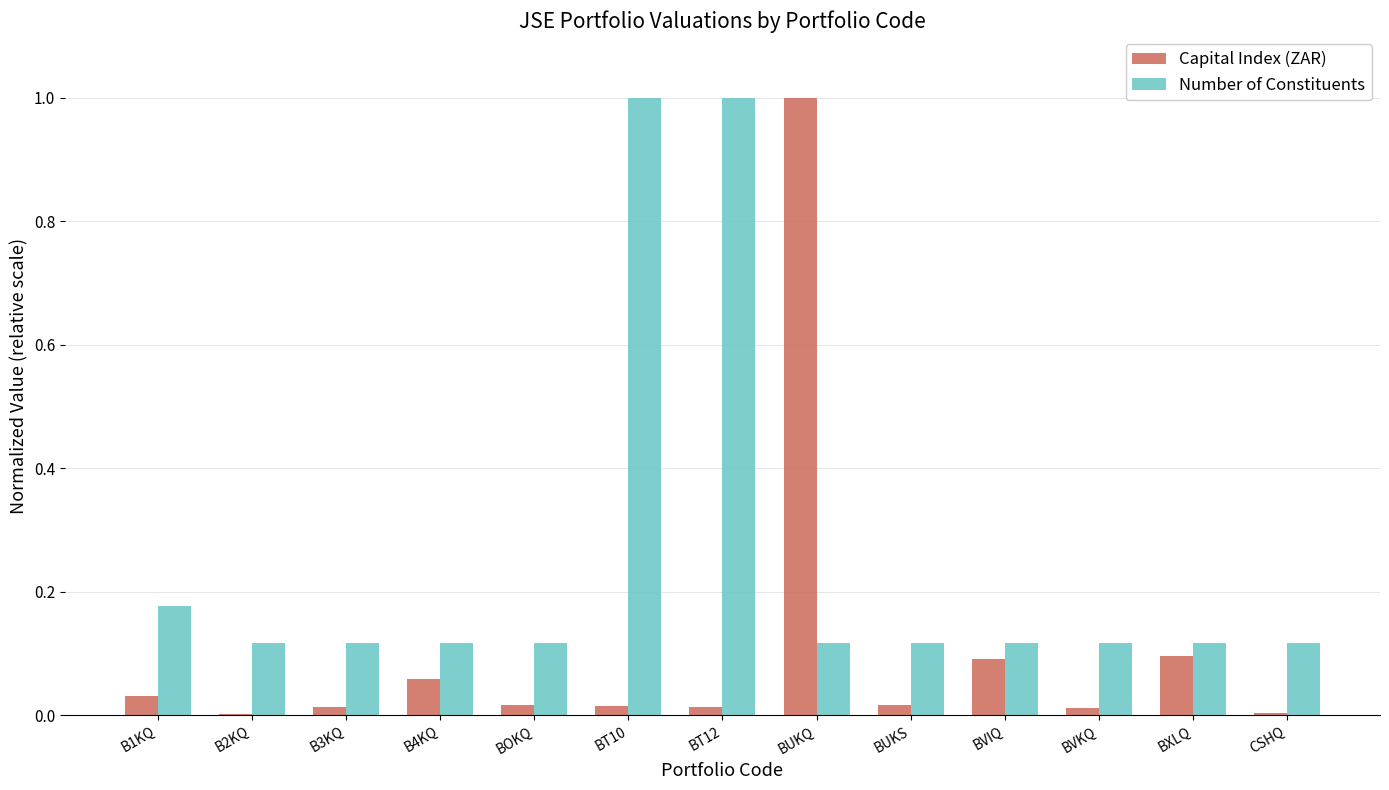

What is the maximum value shown in the chart?

1.0